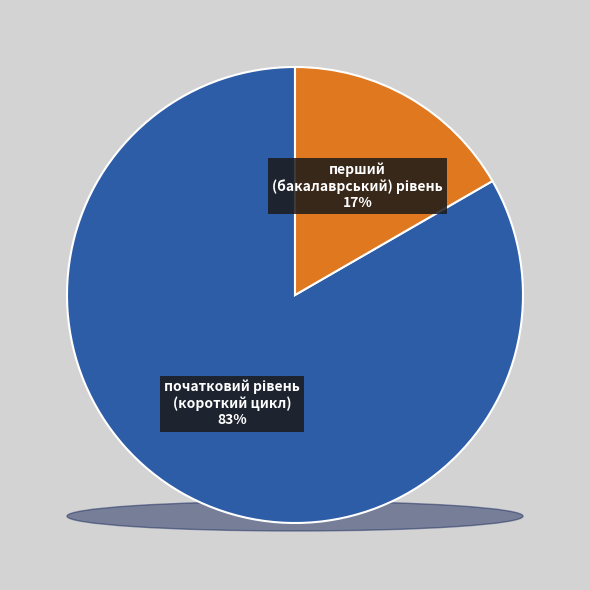

To the nearest percent, what is the difference between the largest and smallest slice percentages?

67%